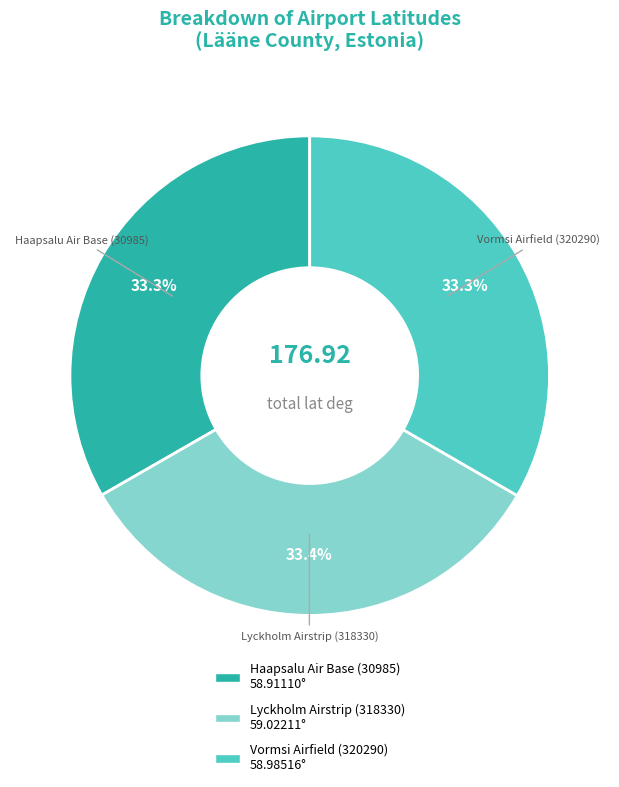

What portion of the pie excludes Vormsi Airfield (320290)?

66.7%